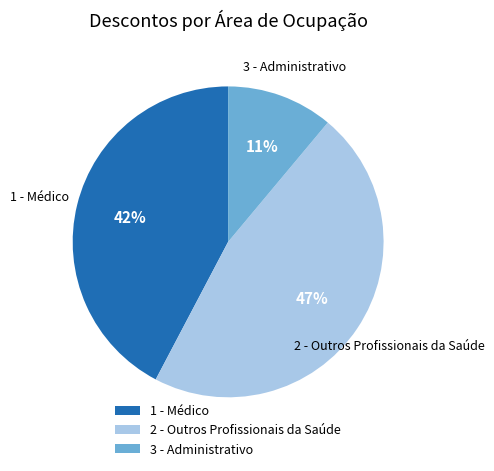

Rank the categories by value from lowest to highest.

3 - Administrativo, 1 - Médico, 2 - Outros Profissionais da Saúde